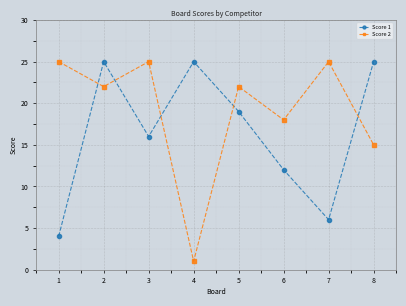

After their last crossing, which series has the higher values: Score 1 or Score 2?

Score 1